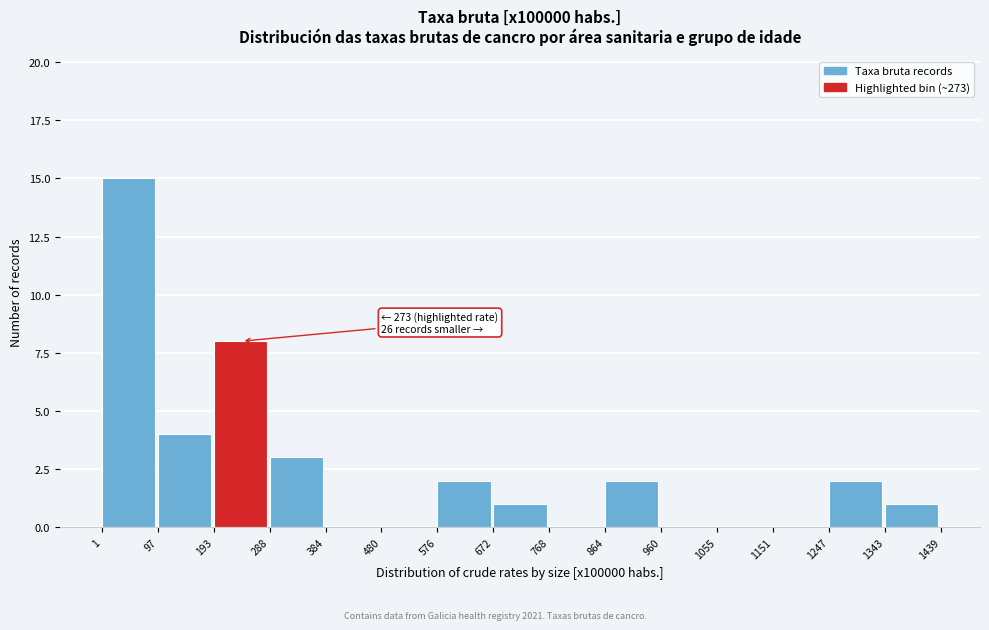

Which range on the x-axis has the tallest bar?

1 to 97